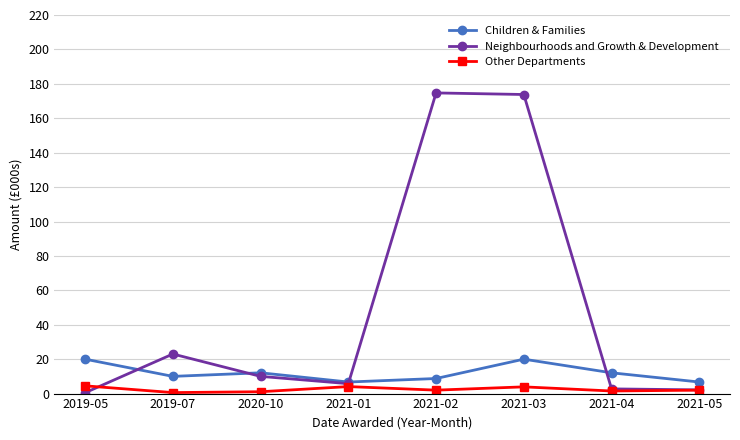

Rank the series by their maximum value, from lowest to highest.

Other Departments, Children & Families, Neighbourhoods and Growth & Development